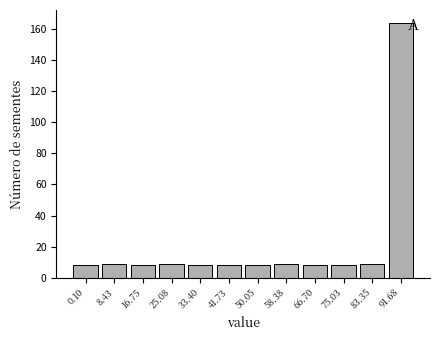

Reading left to right, list all the values displayed in this chart.

0.10=8	8.43=9	16.75=8	25.08=9	33.40=8	41.73=8	50.05=8	58.38=9	66.70=8	75.03=8	83.35=9	91.68=164